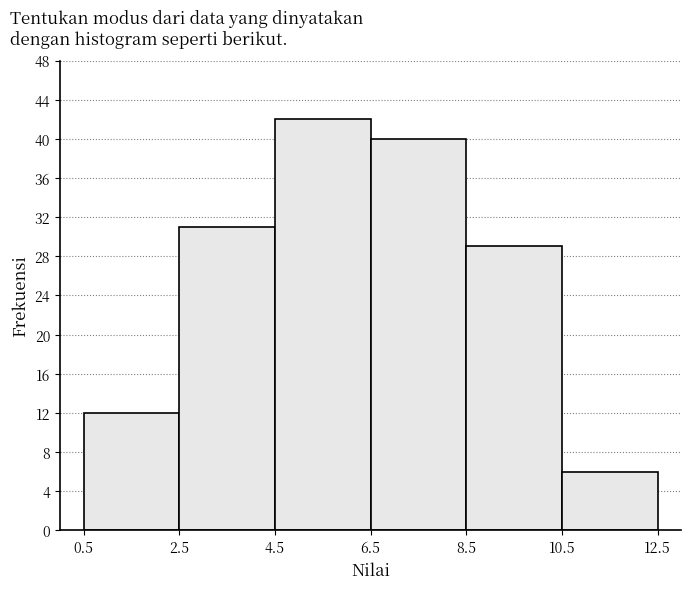

Reading left to right, transcribe this chart: for each bar, give the range it covers on the x-axis and its height. The values are not printed on the chart, so give them approximately, as read against the axis.

0.5 to 2.5: 12
2.5 to 4.5: 31
4.5 to 6.5: 42
6.5 to 8.5: 40
8.5 to 10.5: 29
10.5 to 12.5: 6